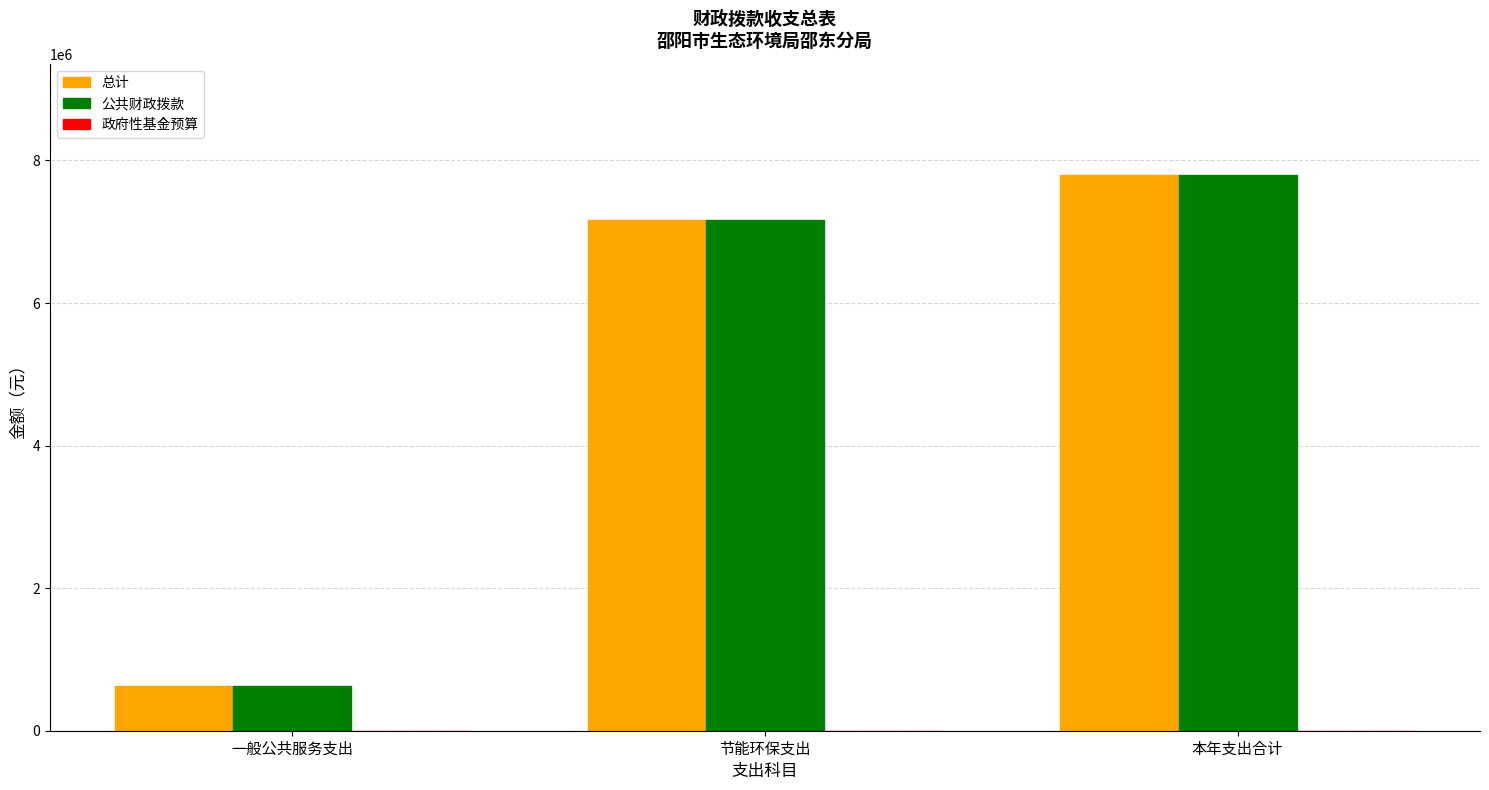

What is the difference between the 公共财政拨款 values at 本年支出合计 and 节能环保支出?

630000